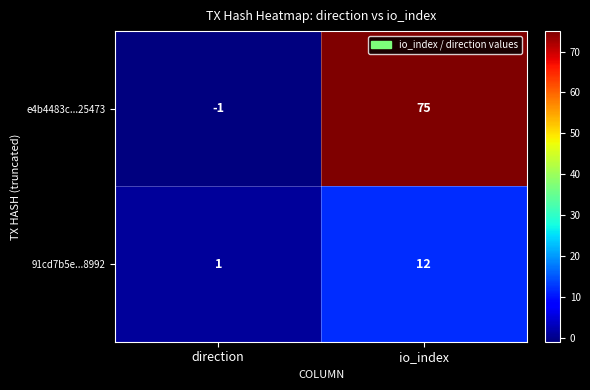

Reading left to right, extract all data points from this chart.

e4b4483c...25473: direction=-1	io_index=75
91cd7b5e...8992: direction=1	io_index=12